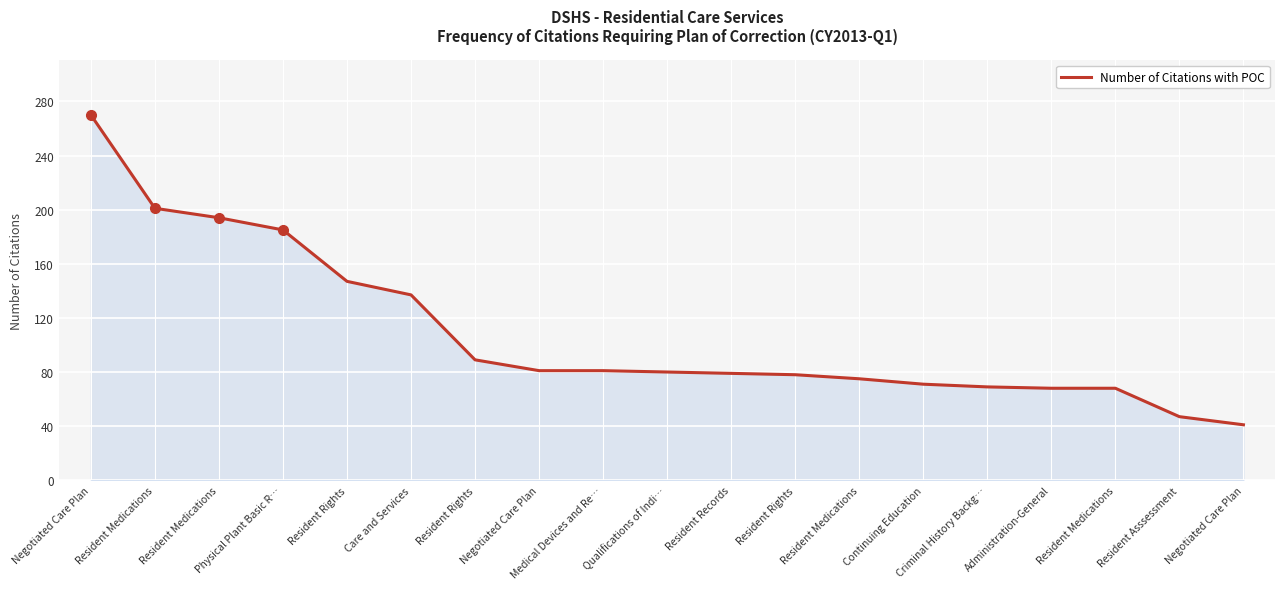

What is the change in value from Resident Rights to Negotiated Care Plan?

-37